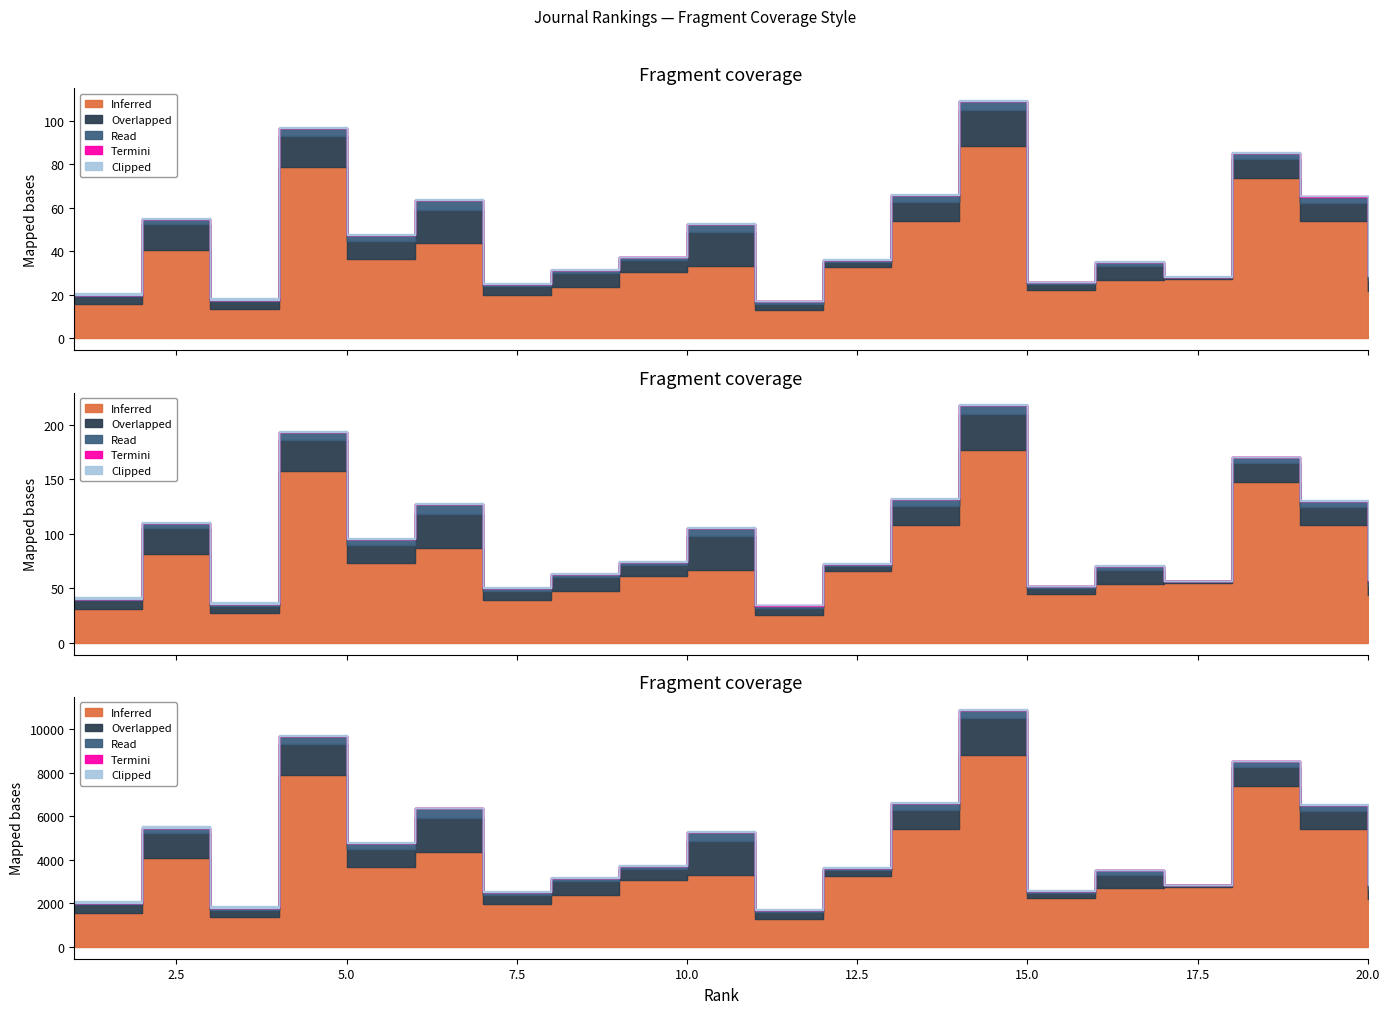

What is the sum of all Clipped values?

776